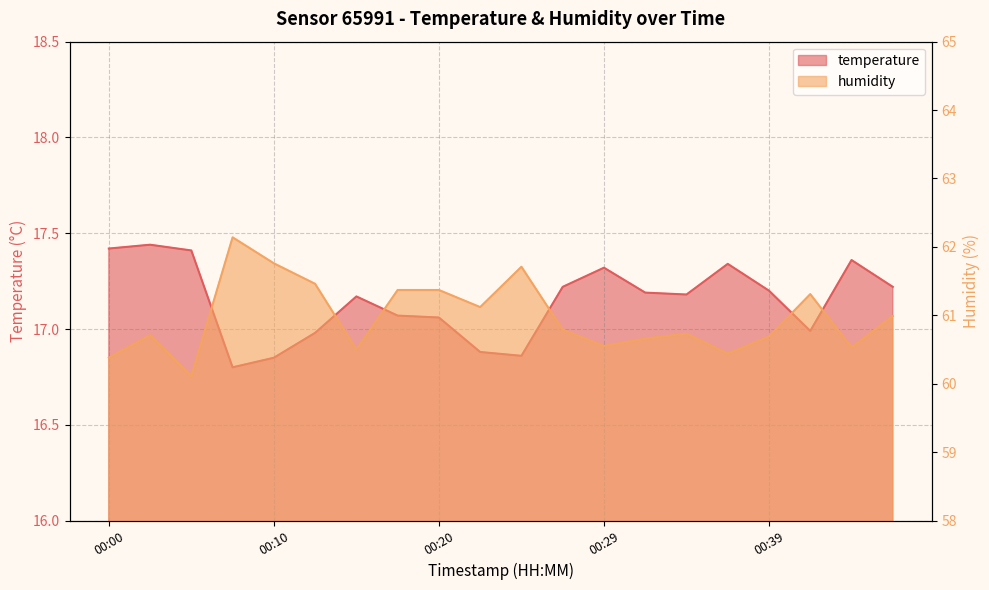

Which label corresponds to the smallest value in the chart?

00:07